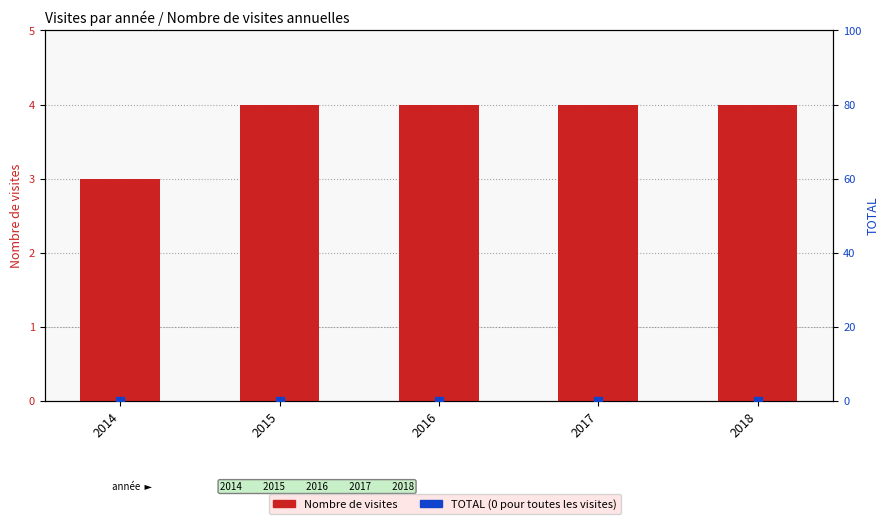

Which series contains the lowest Y value?

TOTAL